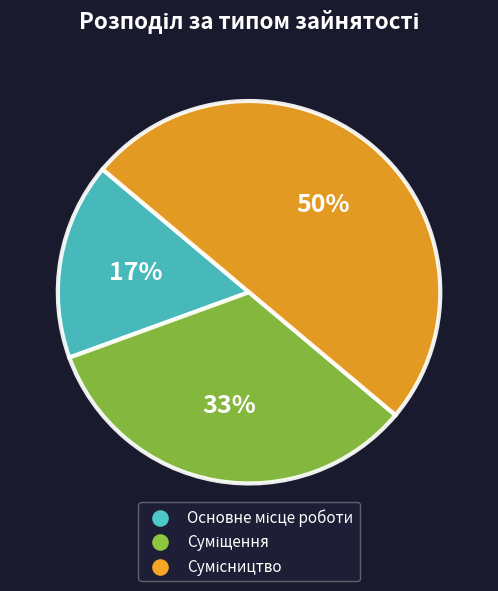

How many slices are in this pie chart?

3